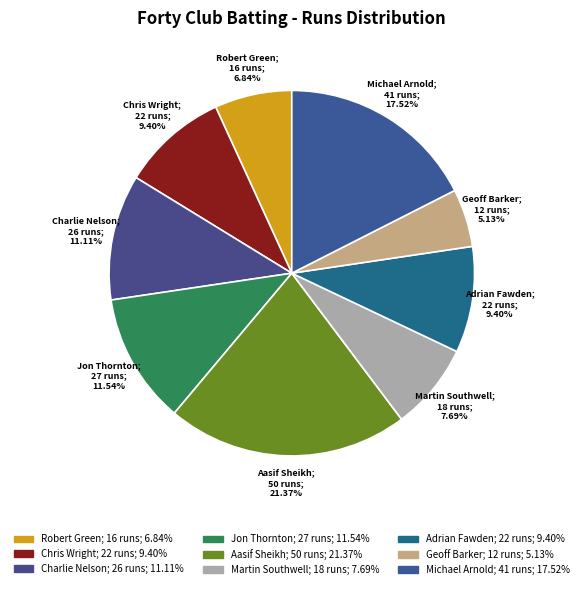

How many slices are in this pie chart?

9